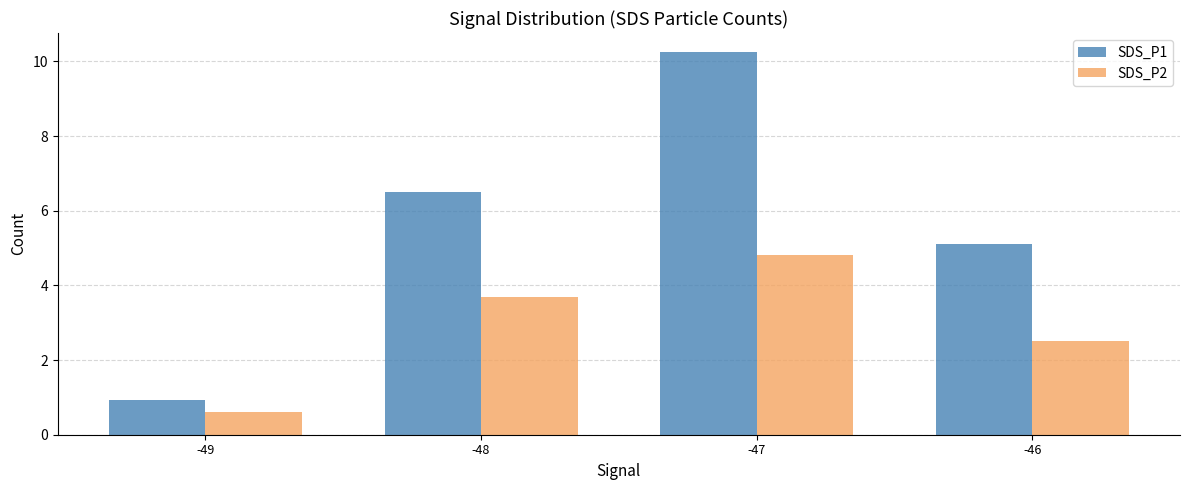

Where is SDS_P1 nearest to the value 5?

-46